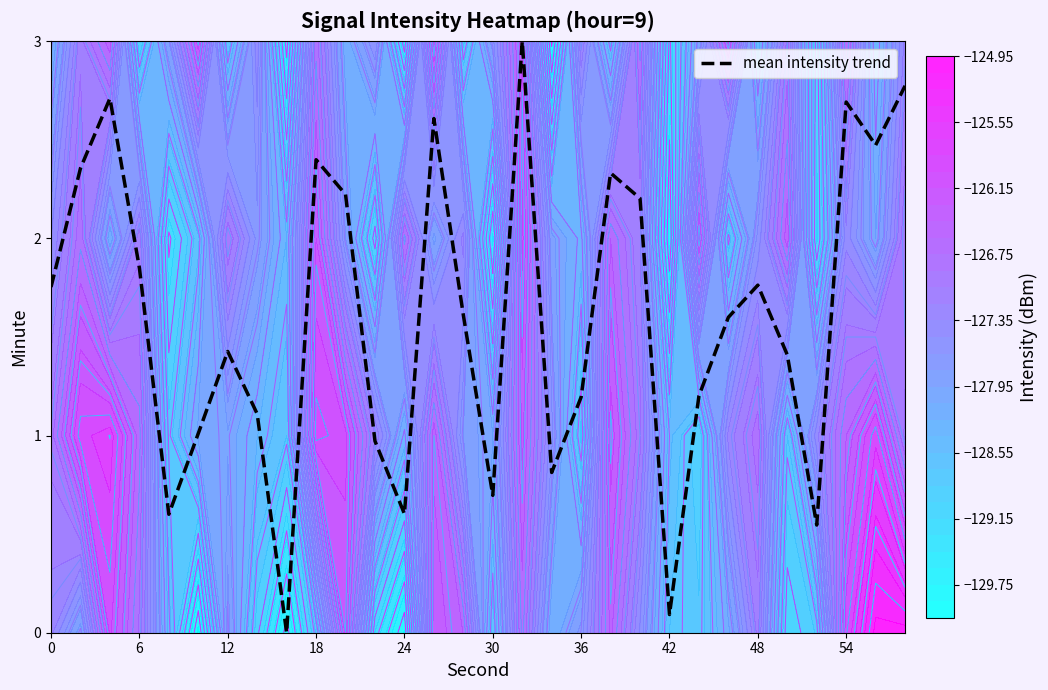

True or false: mean intensity trend has a value of 2.7 at 54.

True